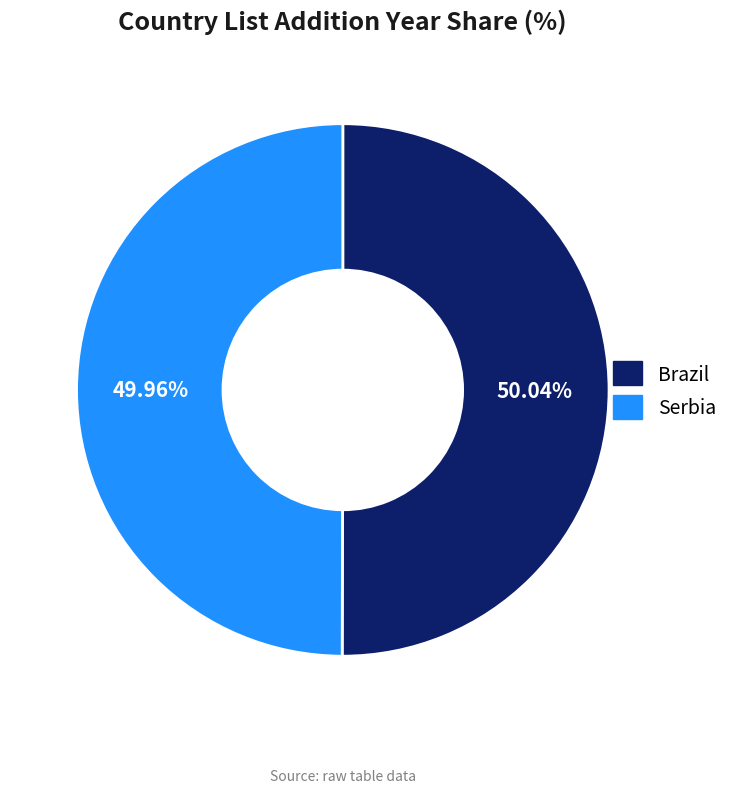

Is it true that Serbia is 50% of the pie?

True